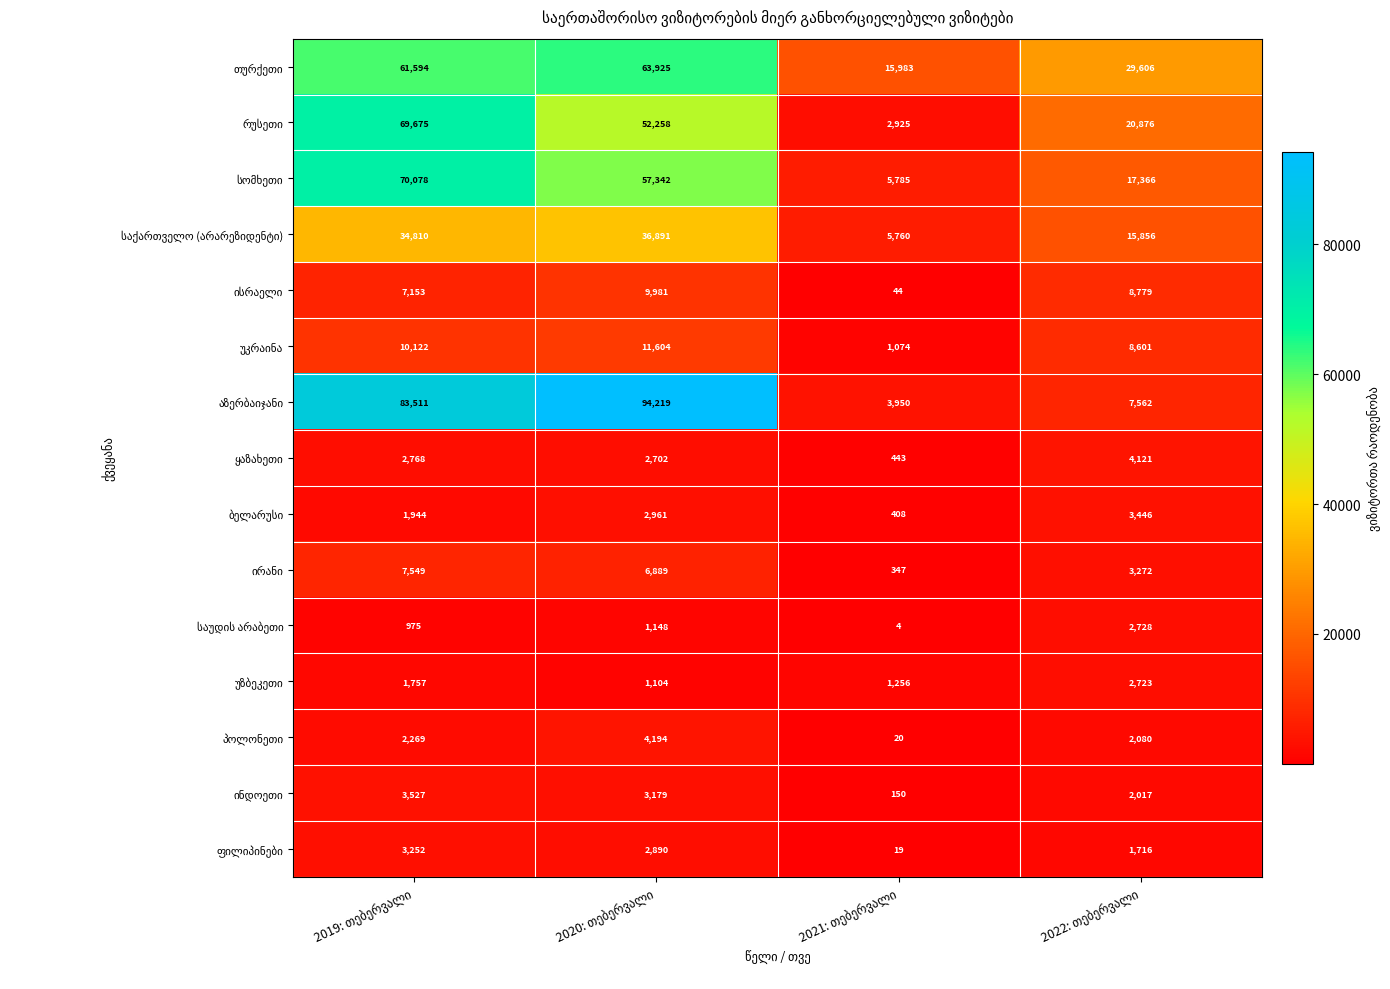

How many distinct data groups are displayed?

15